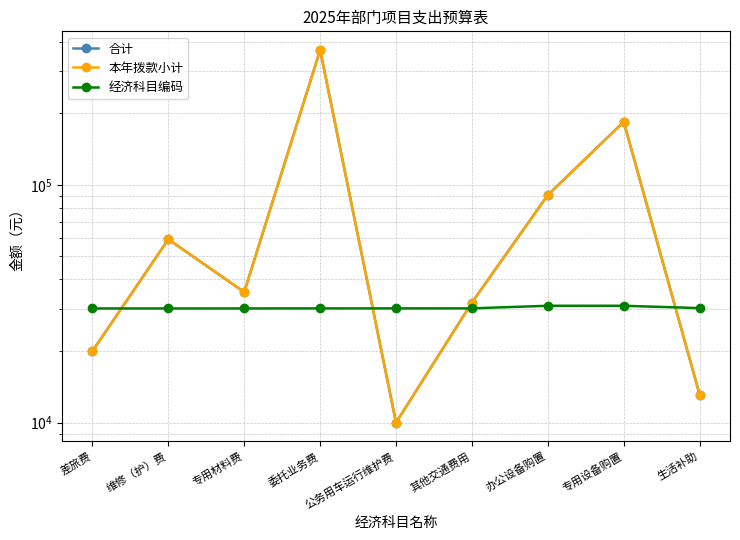

What is the maximum value for 经济科目编码?

31003